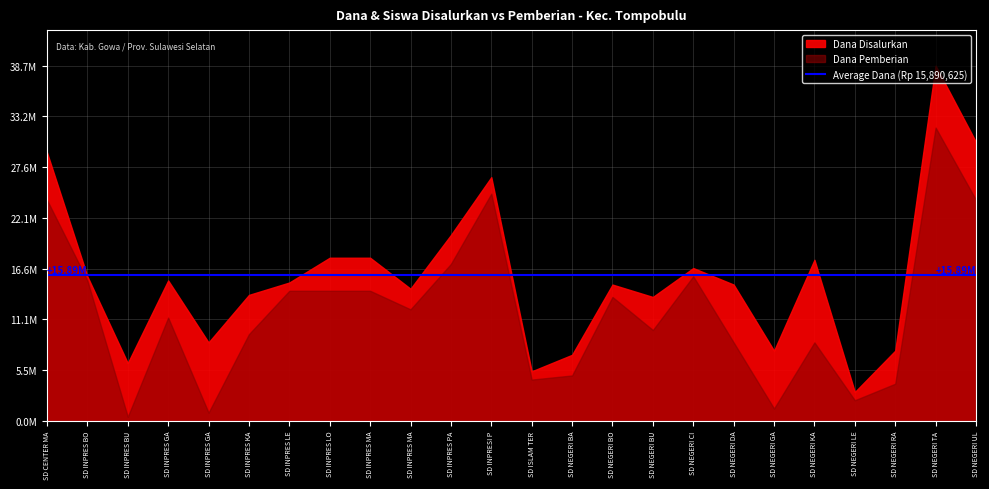

The Dana Pemberian series shows 12150000 at SD INPRES MAMPUA. True or false?

True